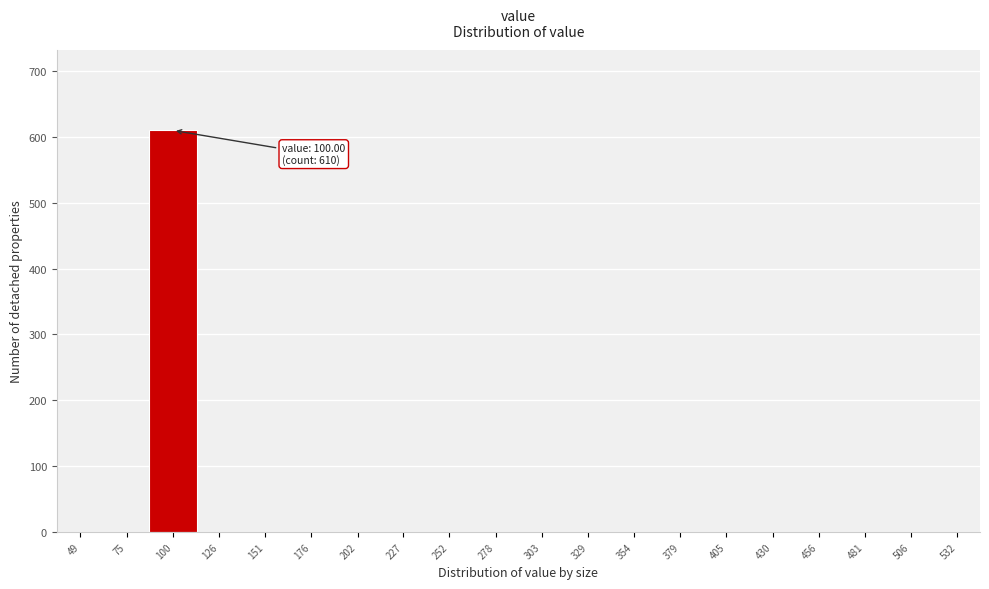

Reading left to right, what are all the values shown in this chart?

49=0	75=0	100=610	126=0	151=0	176=0	202=0	227=0	252=0	278=0	303=0	329=0	354=0	379=0	405=0	430=0	456=0	481=0	506=0	532=0